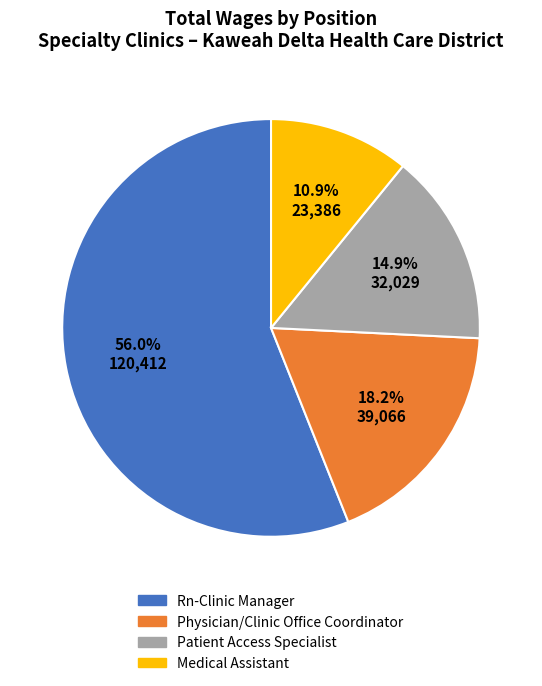

To the nearest percent, what is the combined percentage of Rn-Clinic Manager and Patient Access Specialist?

71%